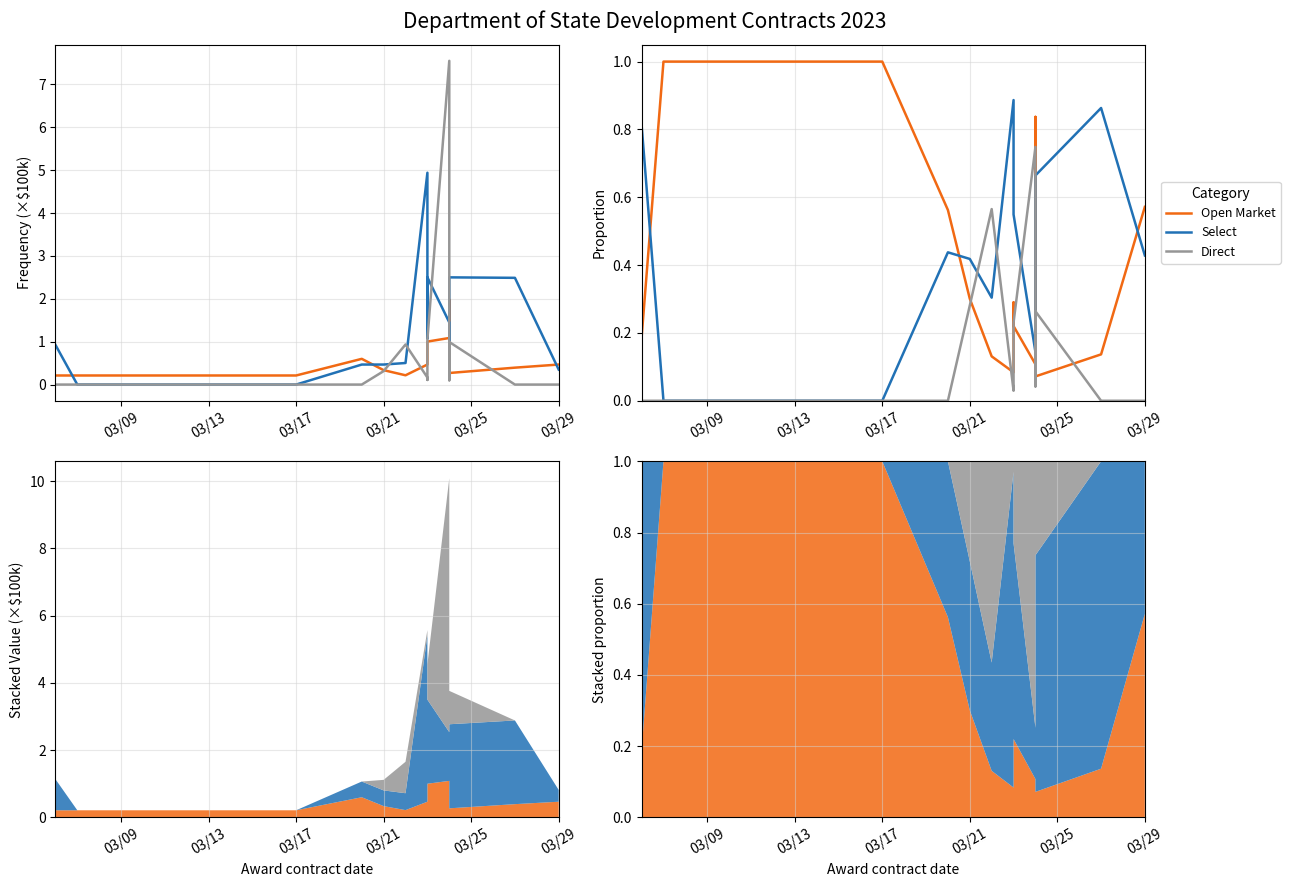

At how many categories does at least one series exceed 0?

20